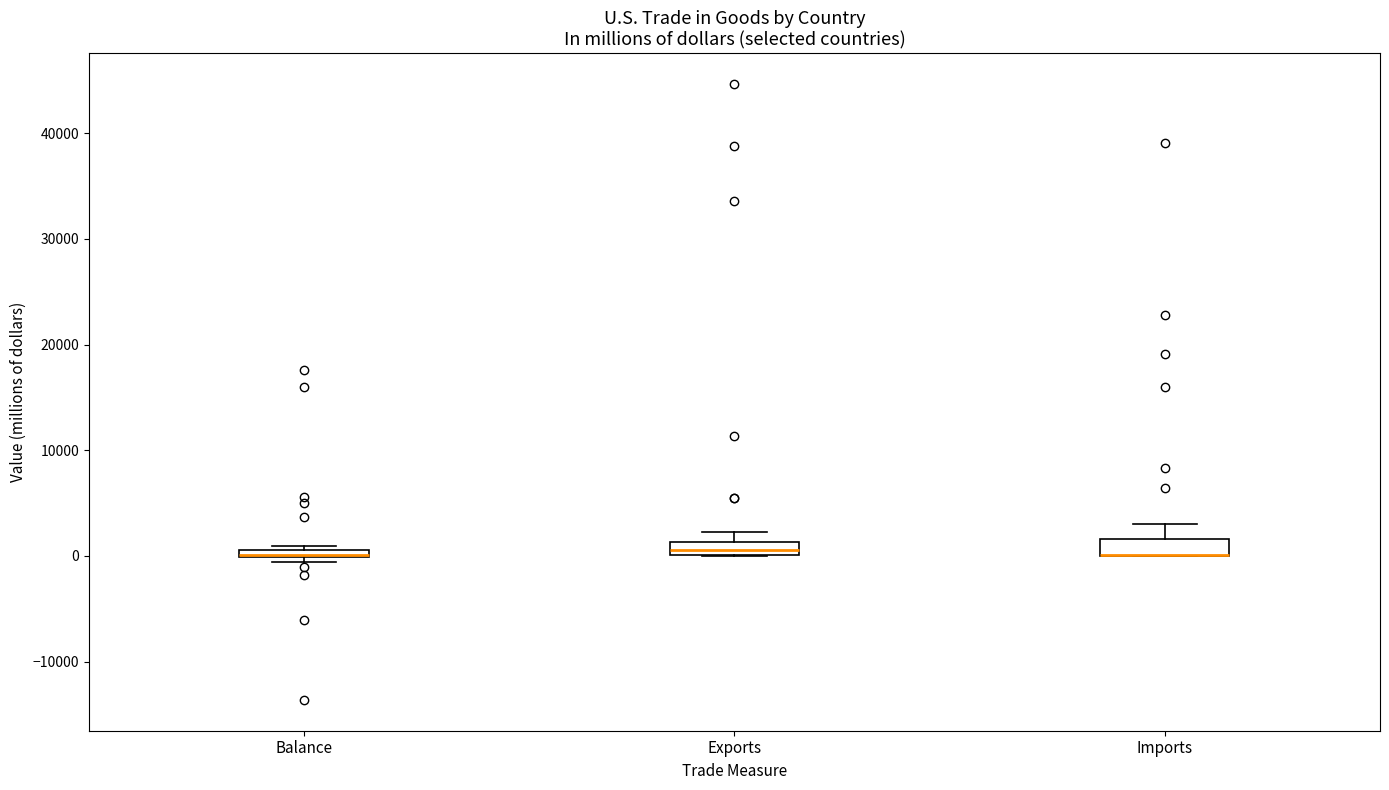

Where is the upper edge of the box for Imports on the y-axis? The values are not printed on the chart, so give them approximately, as read against the axis.

2000